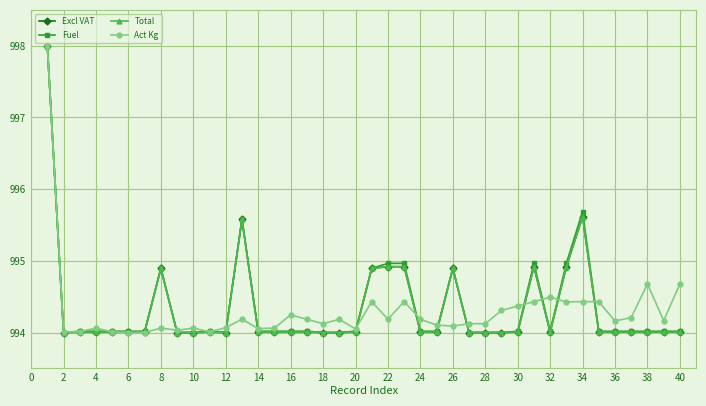

True or false: Fuel has more than 0 interior local peaks.

True